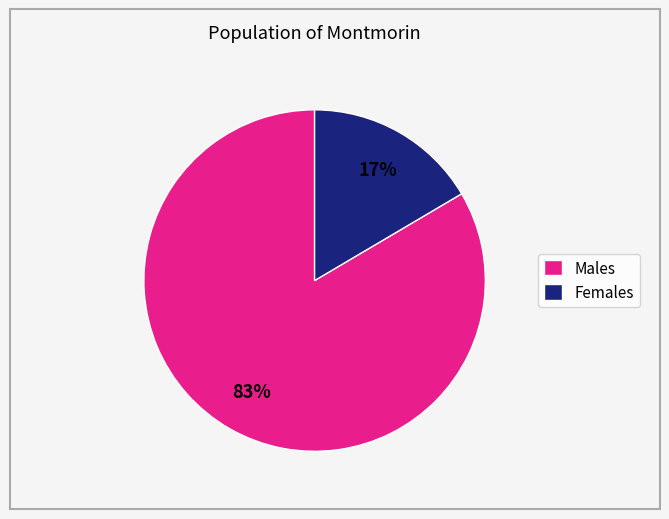

Is the sum of Females and Males greater than half?

Yes